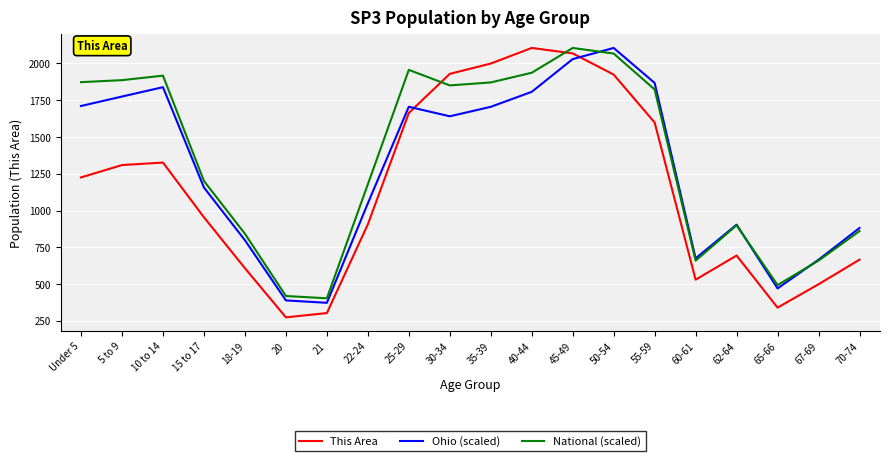

What is the greatest value displayed?

2105.0